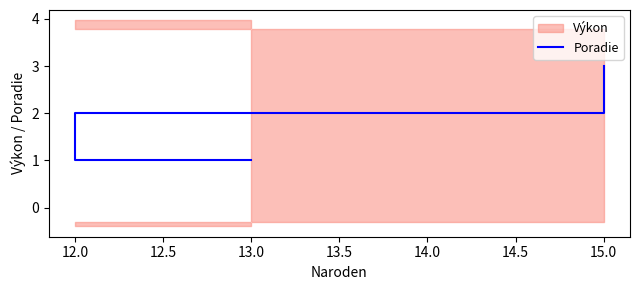

How many data points are less than 2?

1